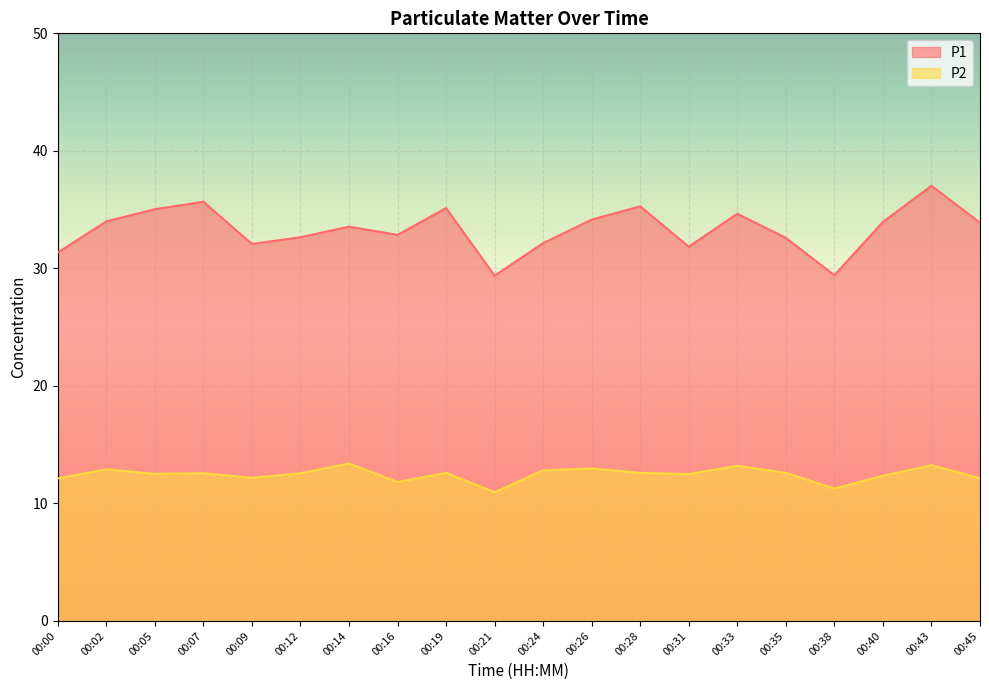

Where is P1 nearest to the value 33?

00:16